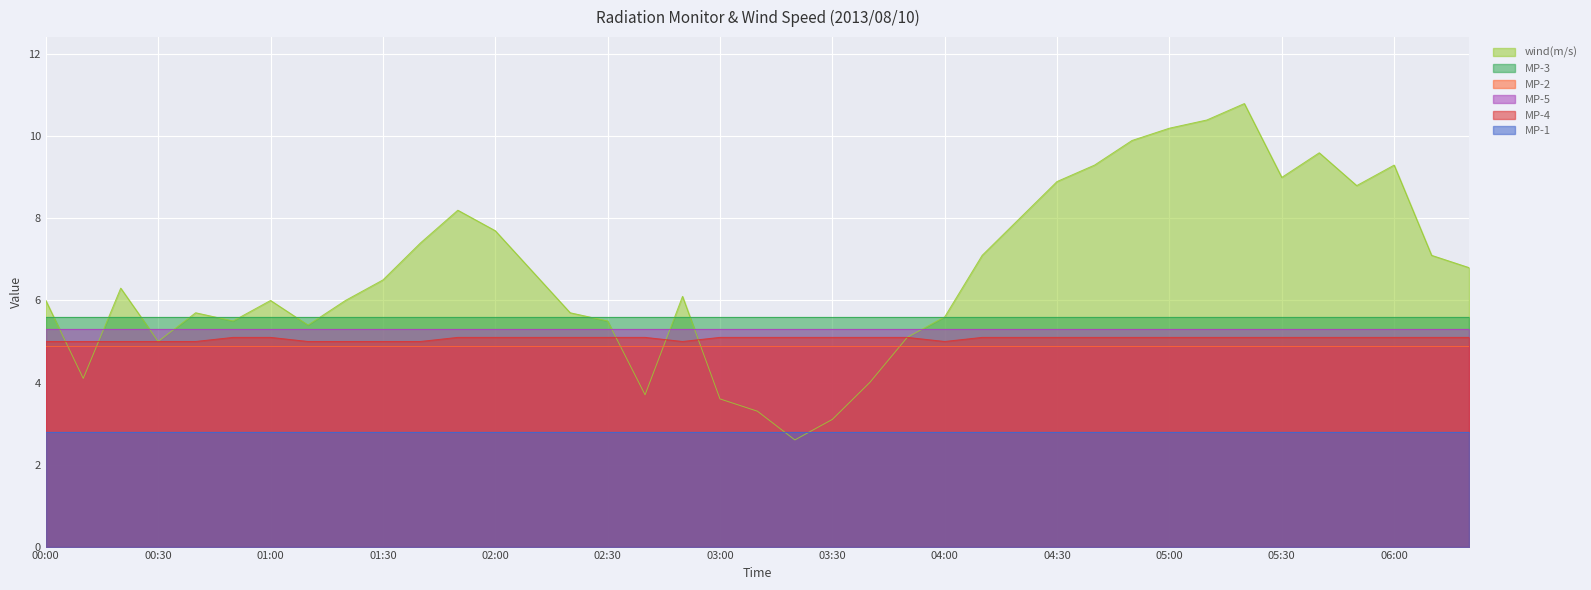

What is the sum of the MP-1 values at 04:00 and 00:30?

5.6